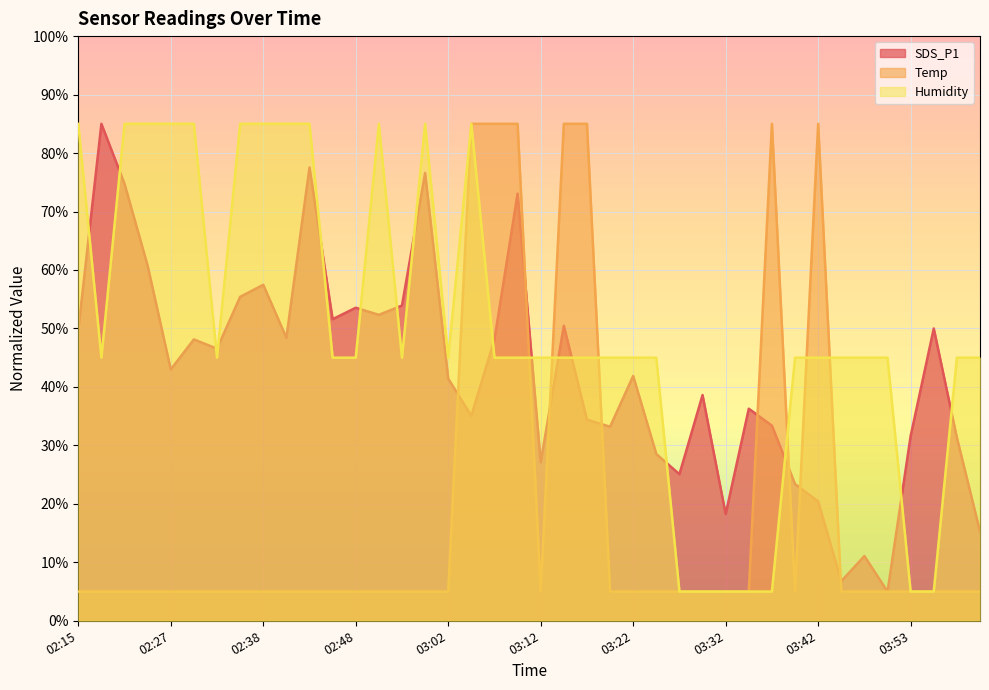

The value of Temp at 03:02 is 5.0. True or false?

True